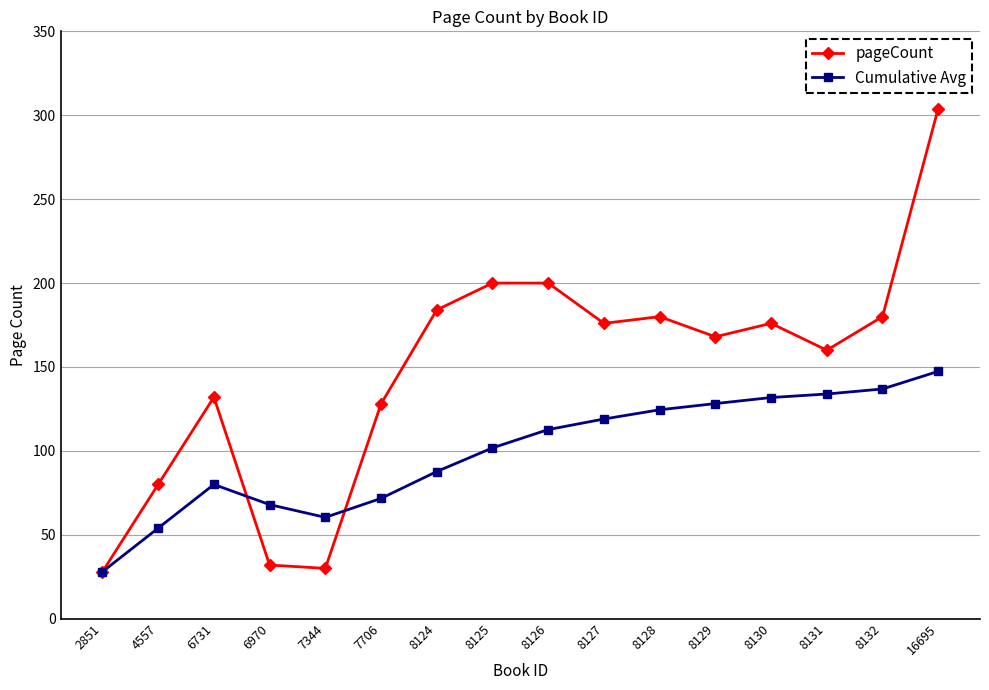

Which series has the largest total across all categories?

pageCount